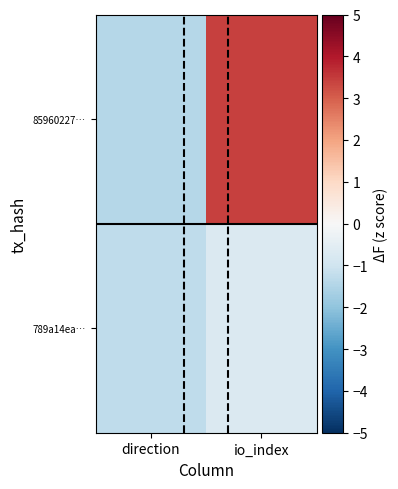

Reading left to right, what are all the values shown in this chart?

85960227…: direction=-1.4	io_index=3.4
789a14ea…: direction=-1.3	io_index=-0.7